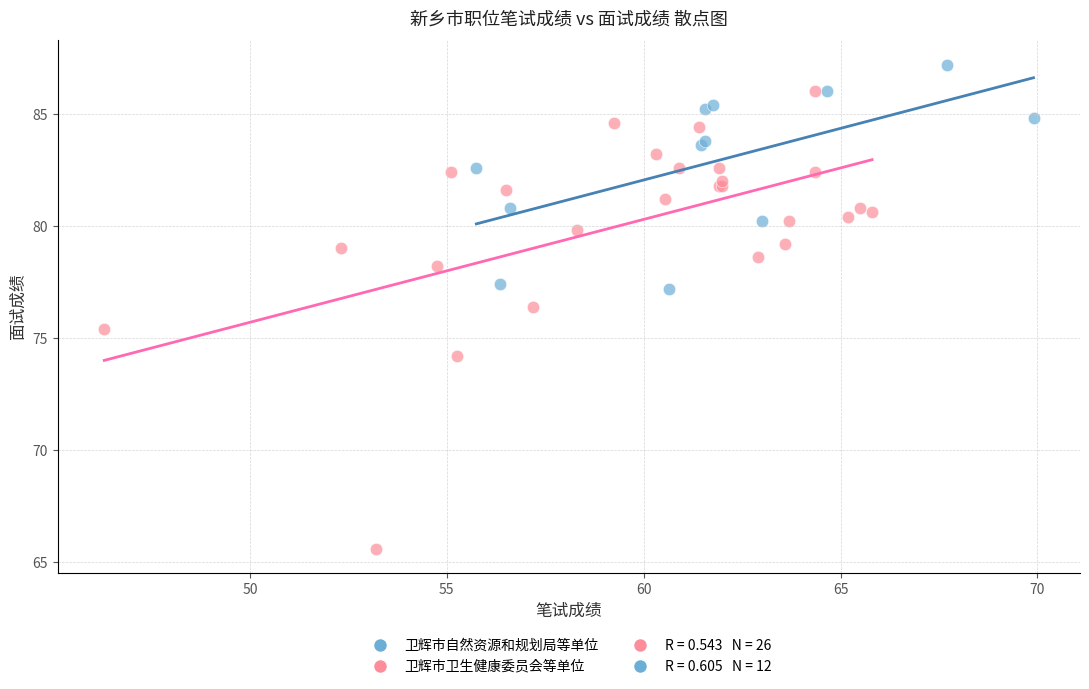

Which series contains the lowest Y value?

卫辉市卫生健康委员会等单位